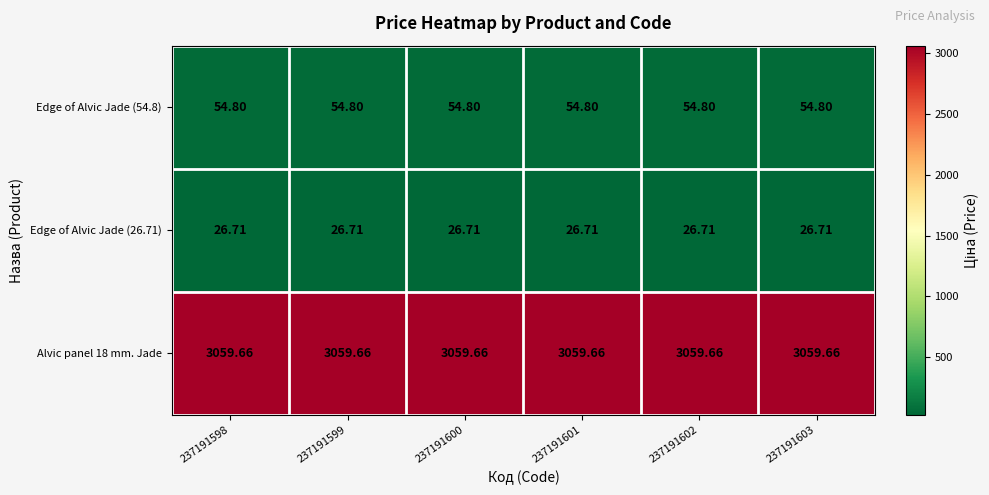

Is the value of Edge of Alvic Jade (54.8) at 237191601 greater than the value of Alvic panel 18 mm. Jade at 237191599?

No